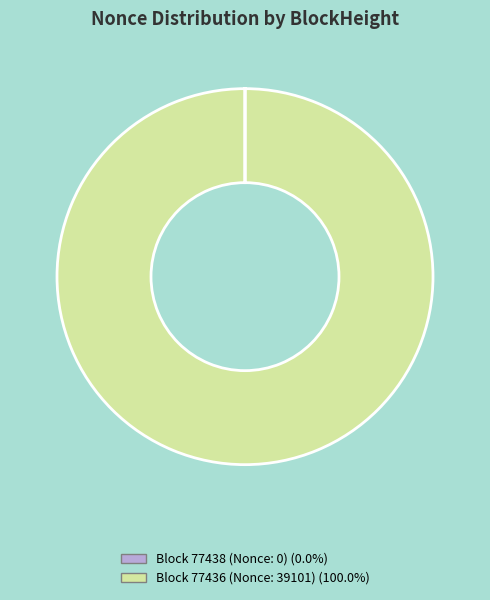

Is there a majority slice in this chart?

Yes